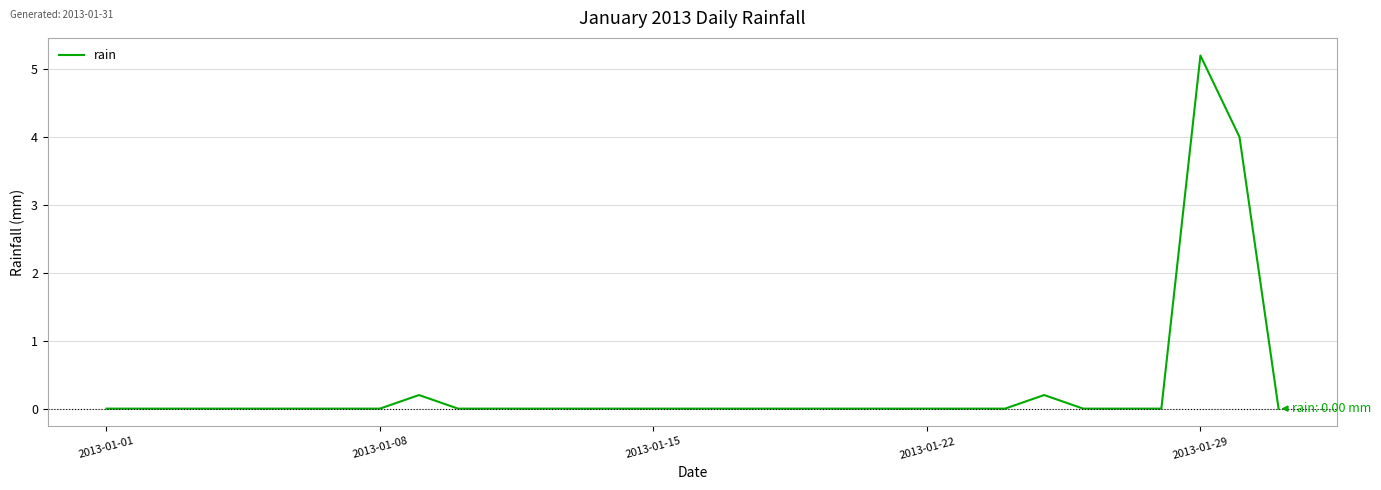

What is the maximum value shown in the chart?

5.2